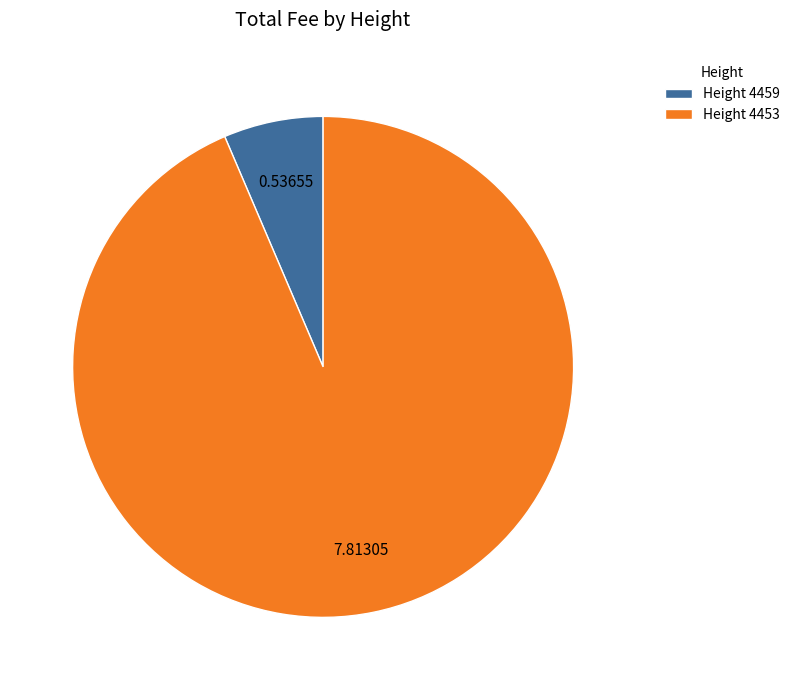

Rank the categories by value from lowest to highest.

Height 4459, Height 4453